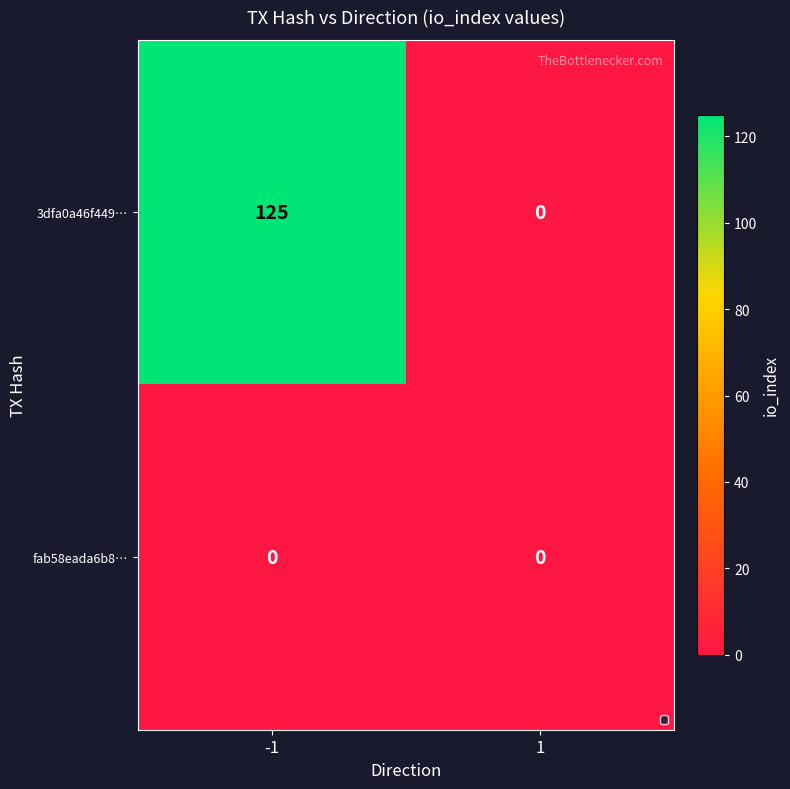

List the series in order of their peak value, lowest first.

fab58eada6b8…, 3dfa0a46f449…